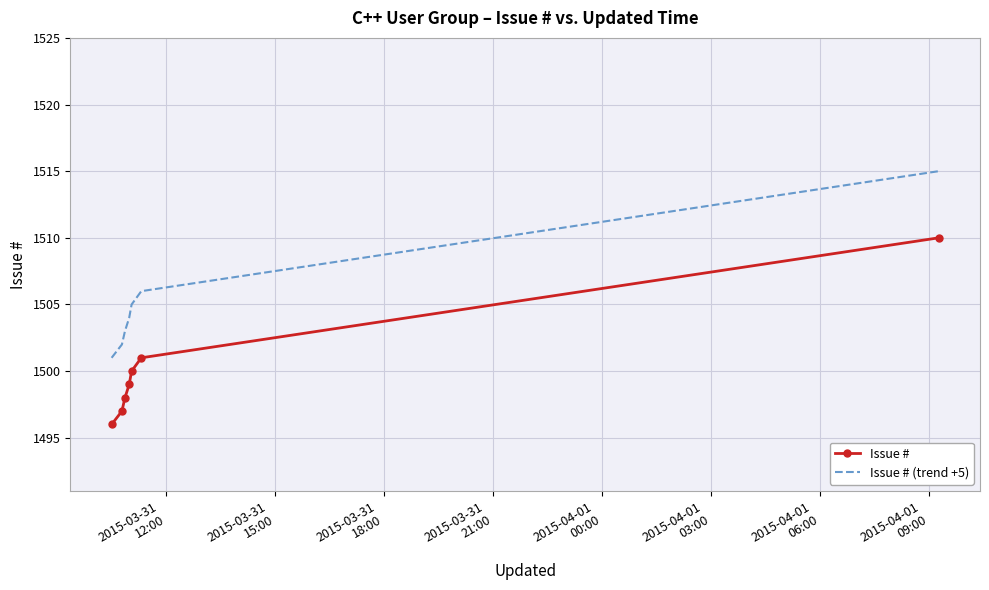

List the series in order of their peak value, highest first.

Issue # (trend +5), Issue #